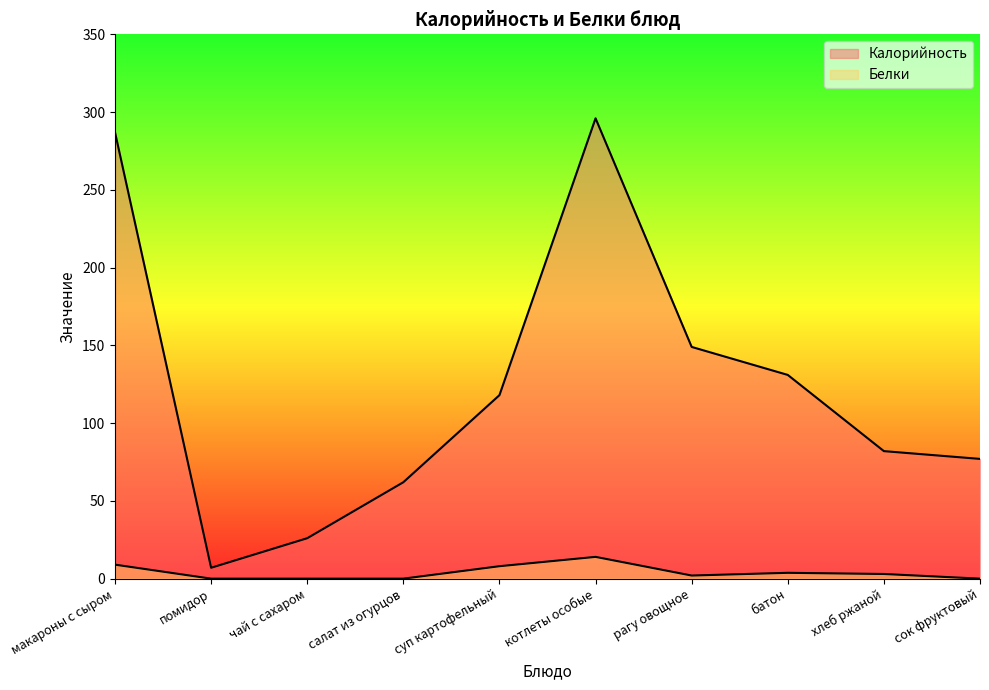

What is the label of the 7th point from the left?

рагу овощное